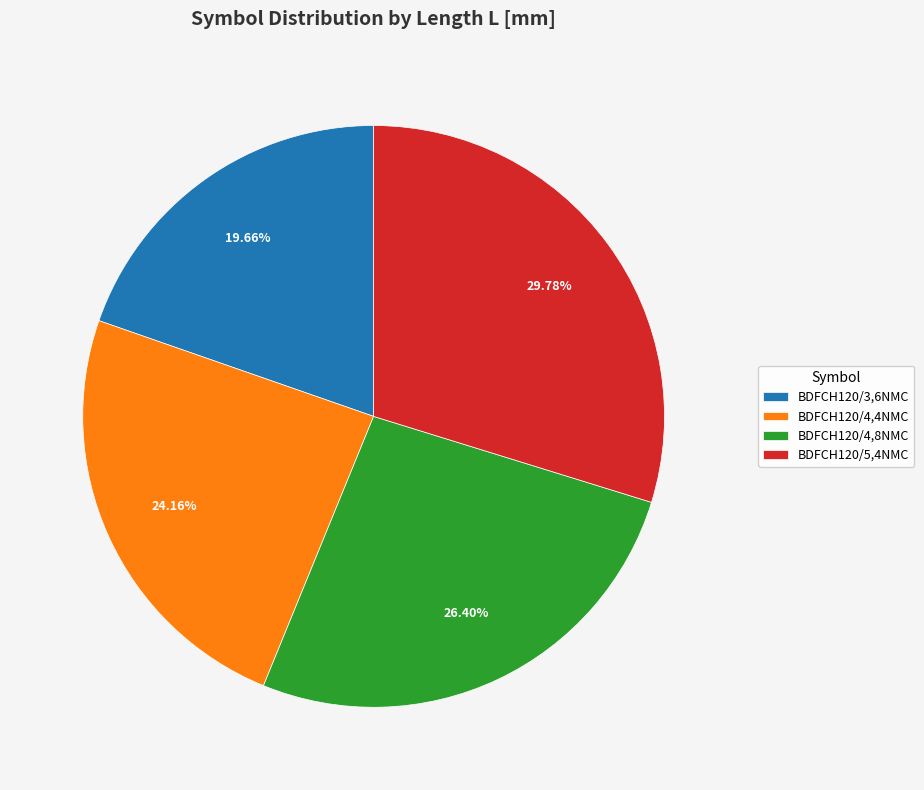

Which category has the smallest portion of the pie?

BDFCH120/3,6NMC